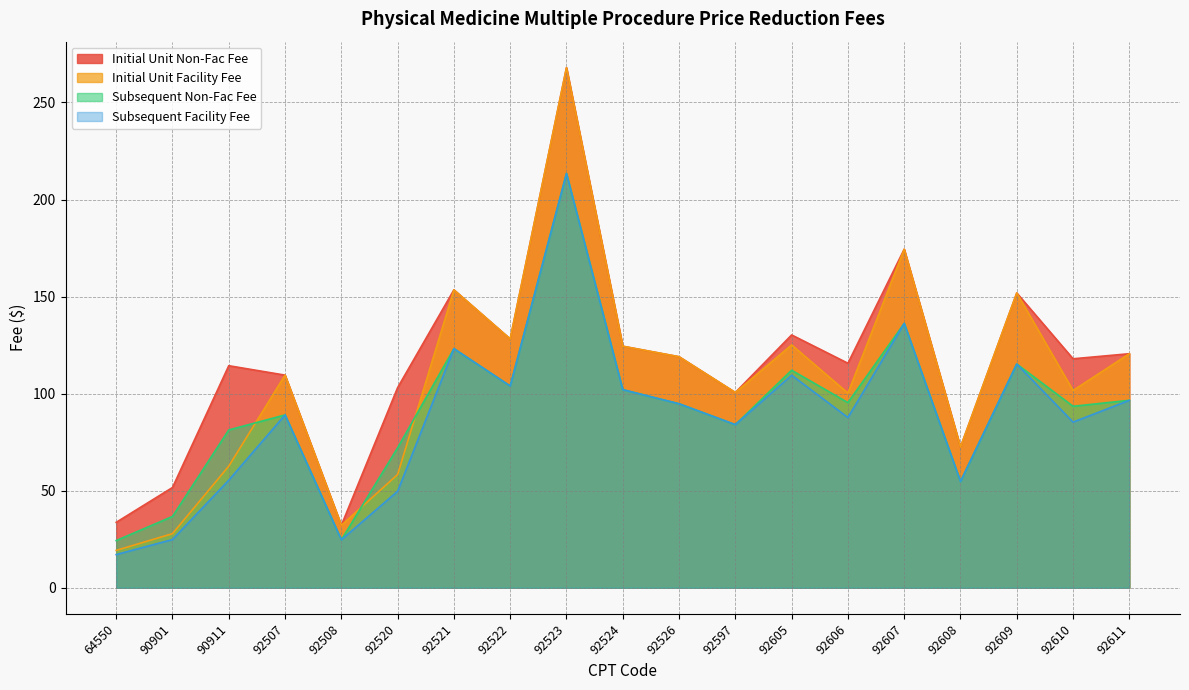

What is the lowest value of the Initial Unit Facility Fee series?

19.3